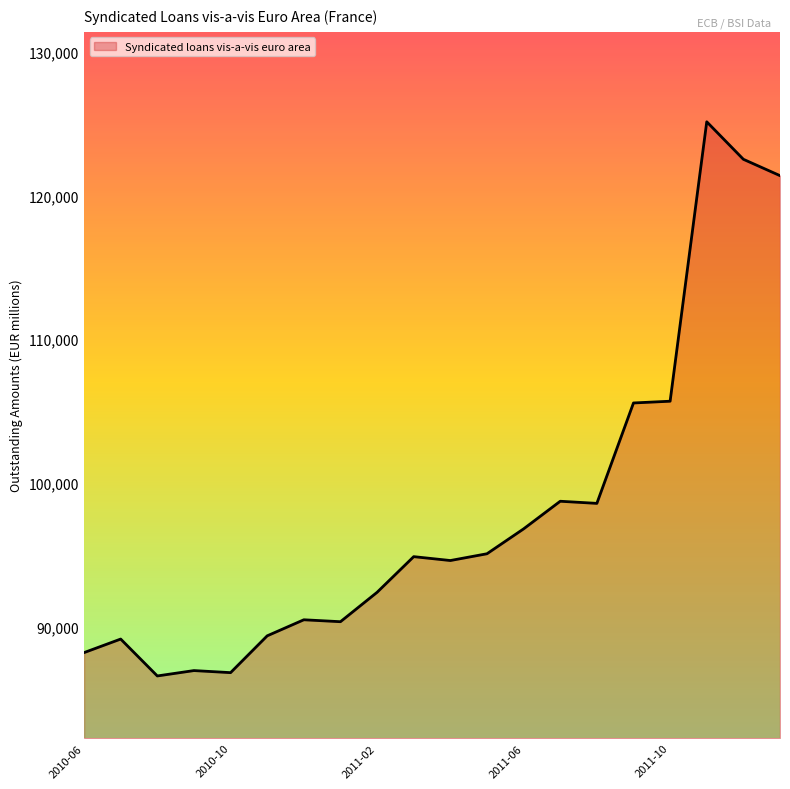

What is the smallest value displayed?

86570